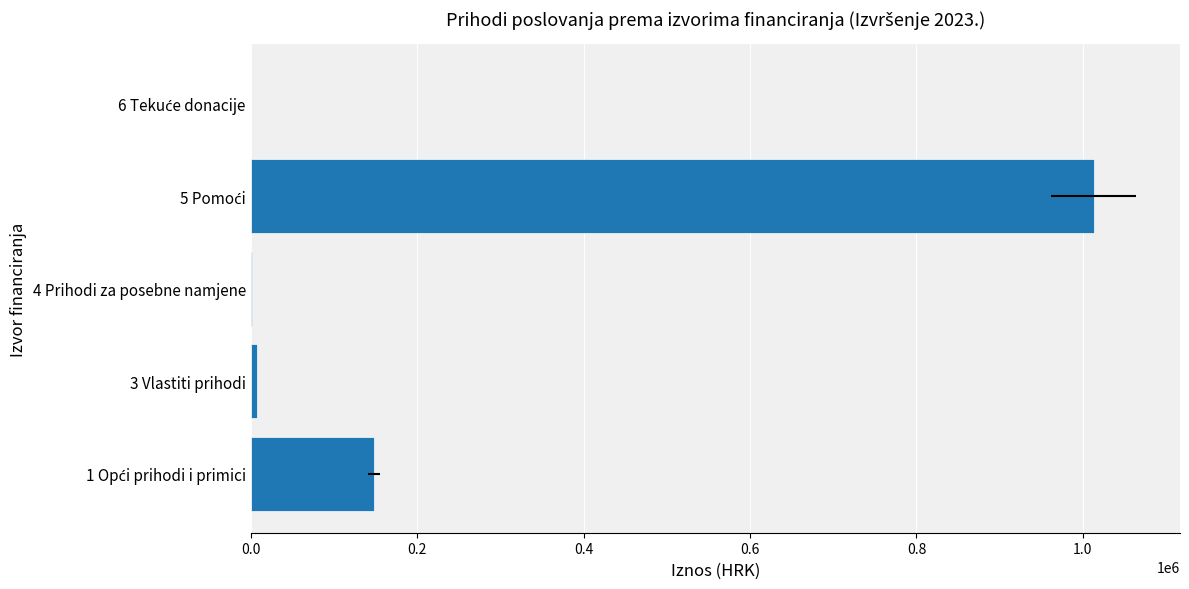

The chart shows a value of 11570.5 at 0.2. True or false?

False